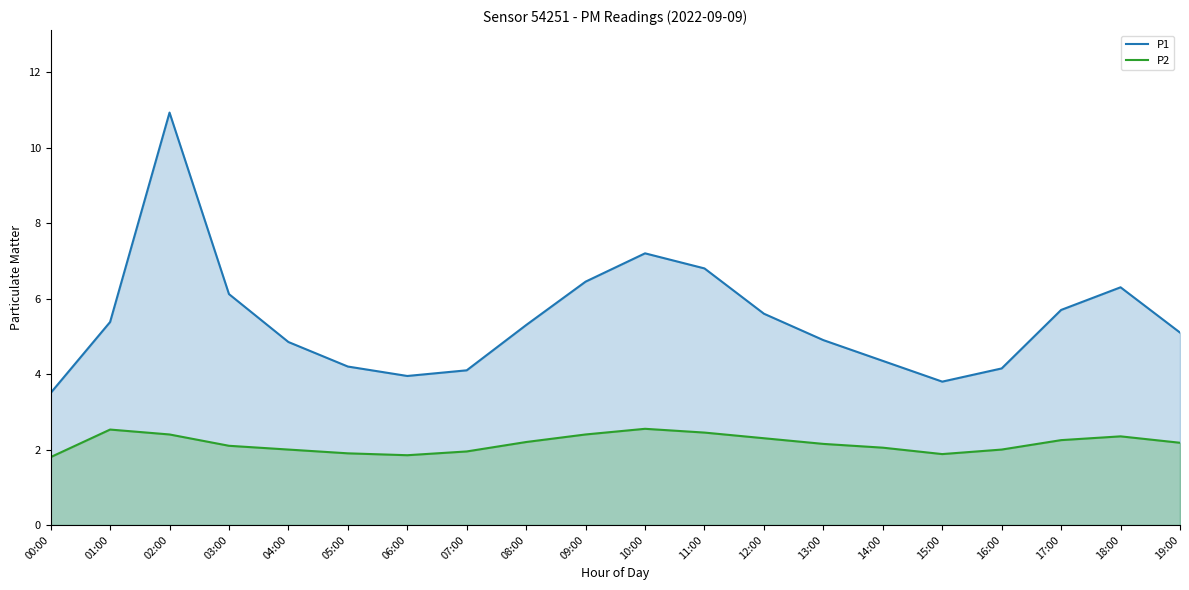

What is the sum of the P2 values at 13:00 and 18:00?

4.5